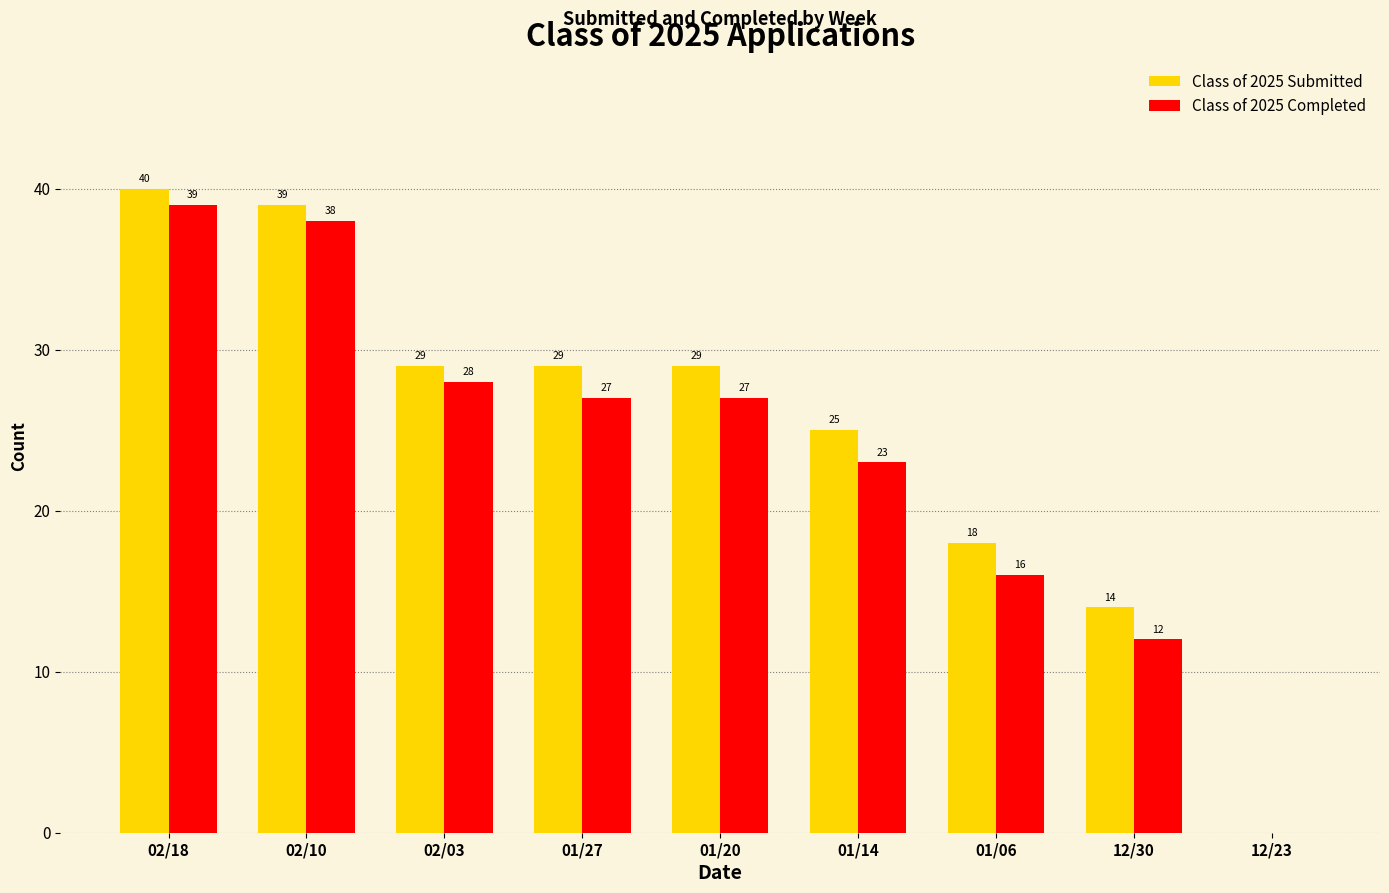

Where is Class of 2025 Submitted nearest to the value 20?

01/06